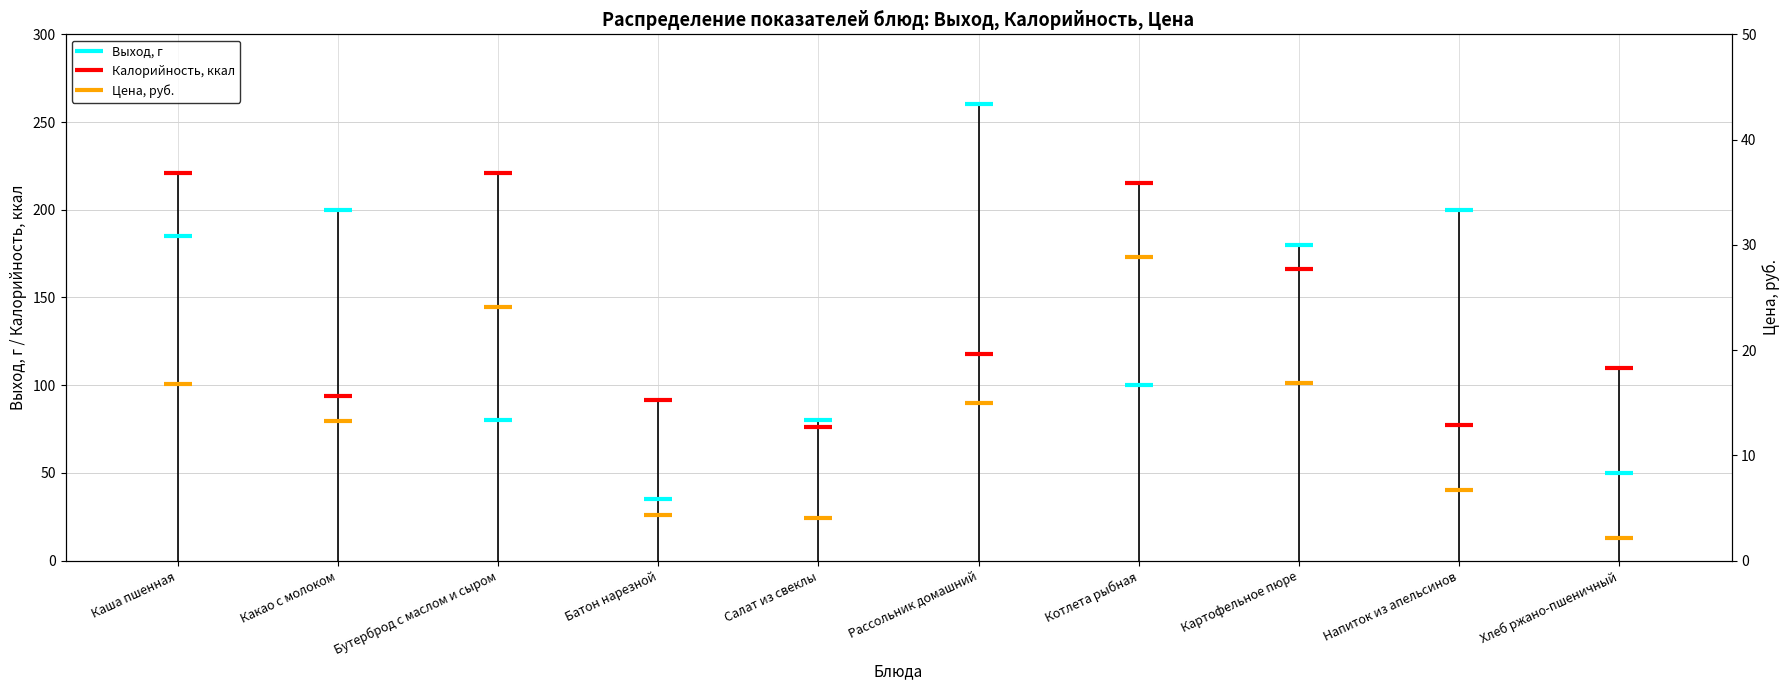

Where is the first local maximum for Цена, руб.?

Бутерброд с маслом и сыром